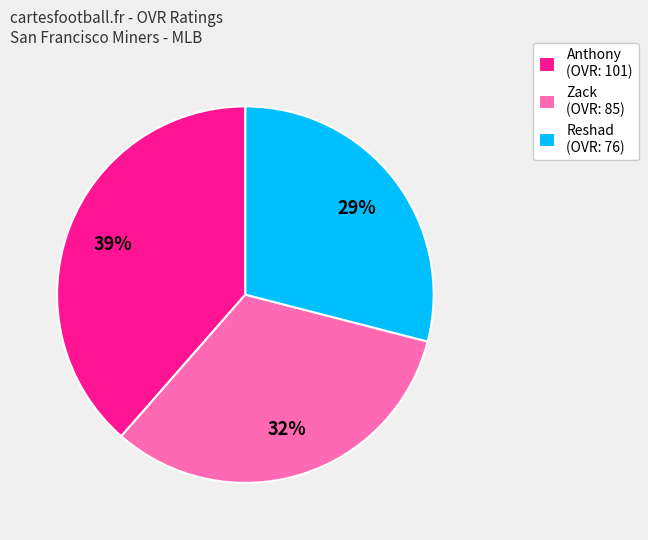

True or false: Reshad accounts for 29% of the total.

True